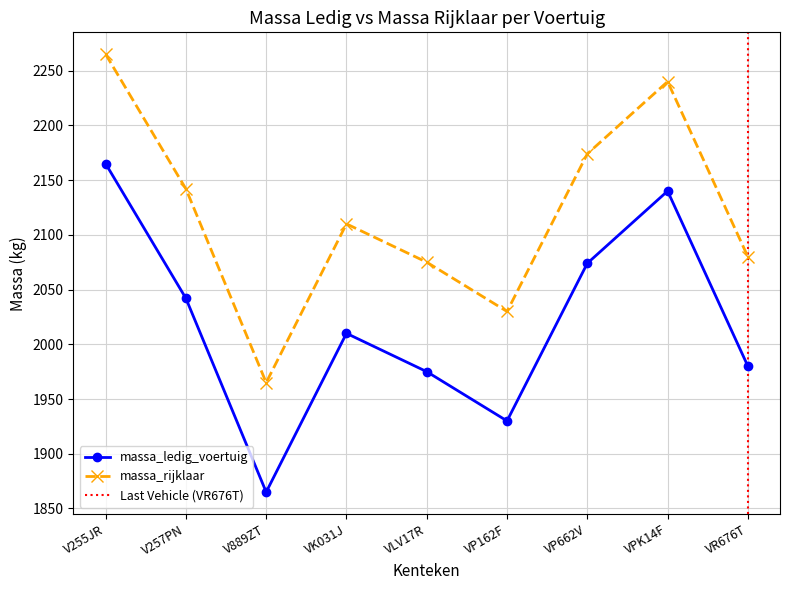

The massa_rijklaar series shows 1965 at V889ZT. True or false?

True